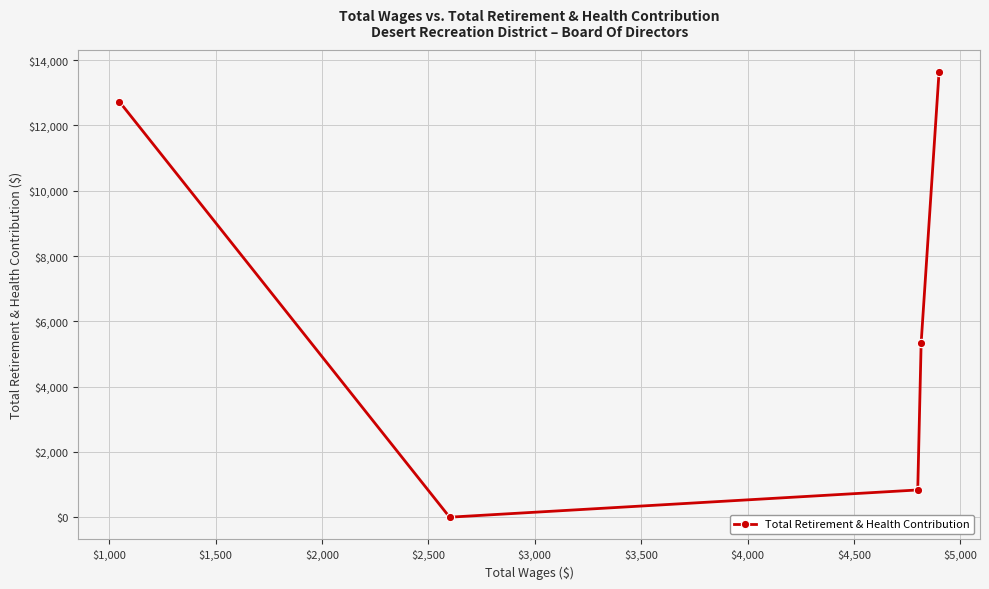

What is the value of the 1st point from the left?

12728